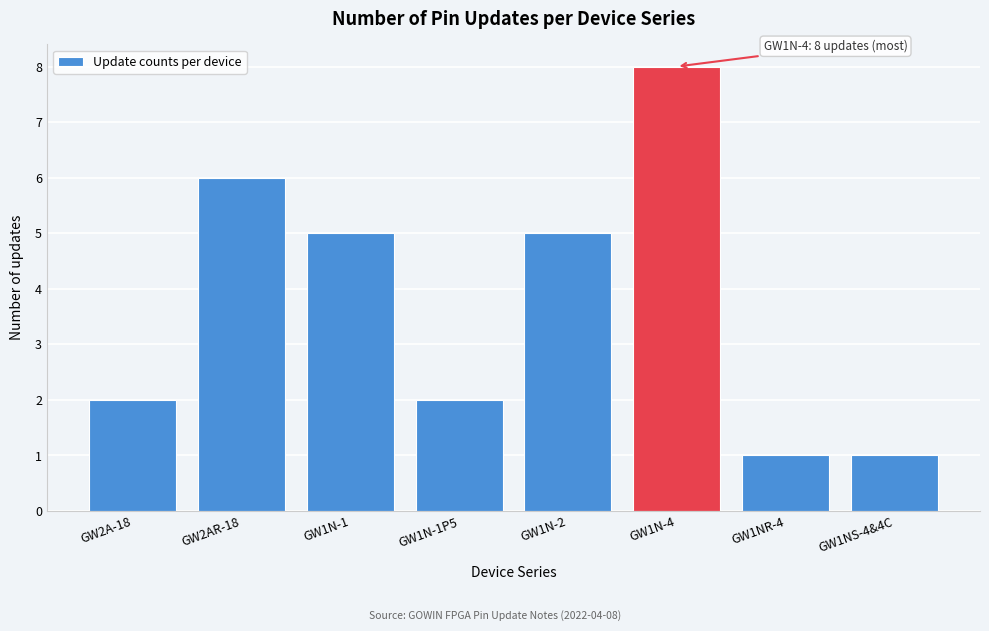

Reading right to left, list all the values displayed in this chart.

GW1NS-4&4C=1	GW1NR-4=1	GW1N-4=8	GW1N-2=5	GW1N-1P5=2	GW1N-1=5	GW2AR-18=6	GW2A-18=2